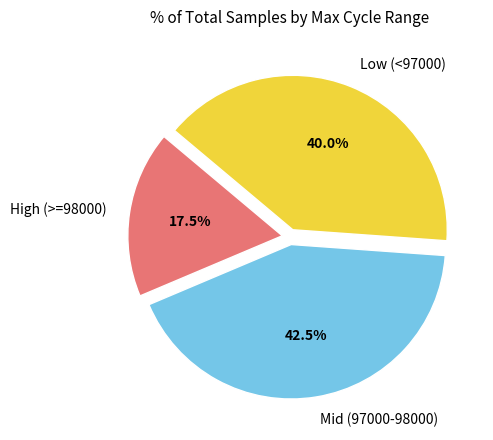

Does High (>=98000) account for over 50% of the chart?

No